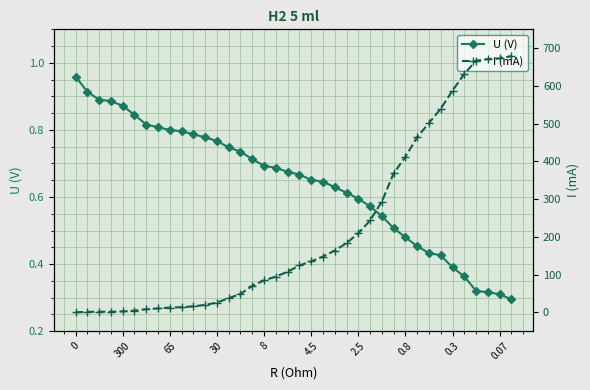

The value of I (mA) at 31 is 145.7. True or false?

False